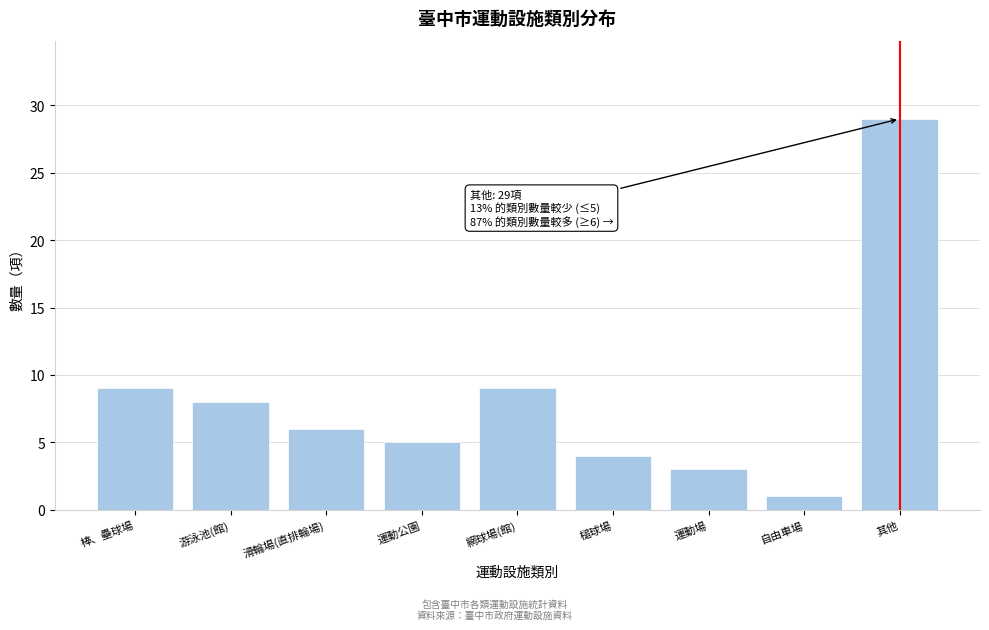

Reading left to right, transcribe all the data shown in this chart.

9	8	6	5	9	4	3	1	29